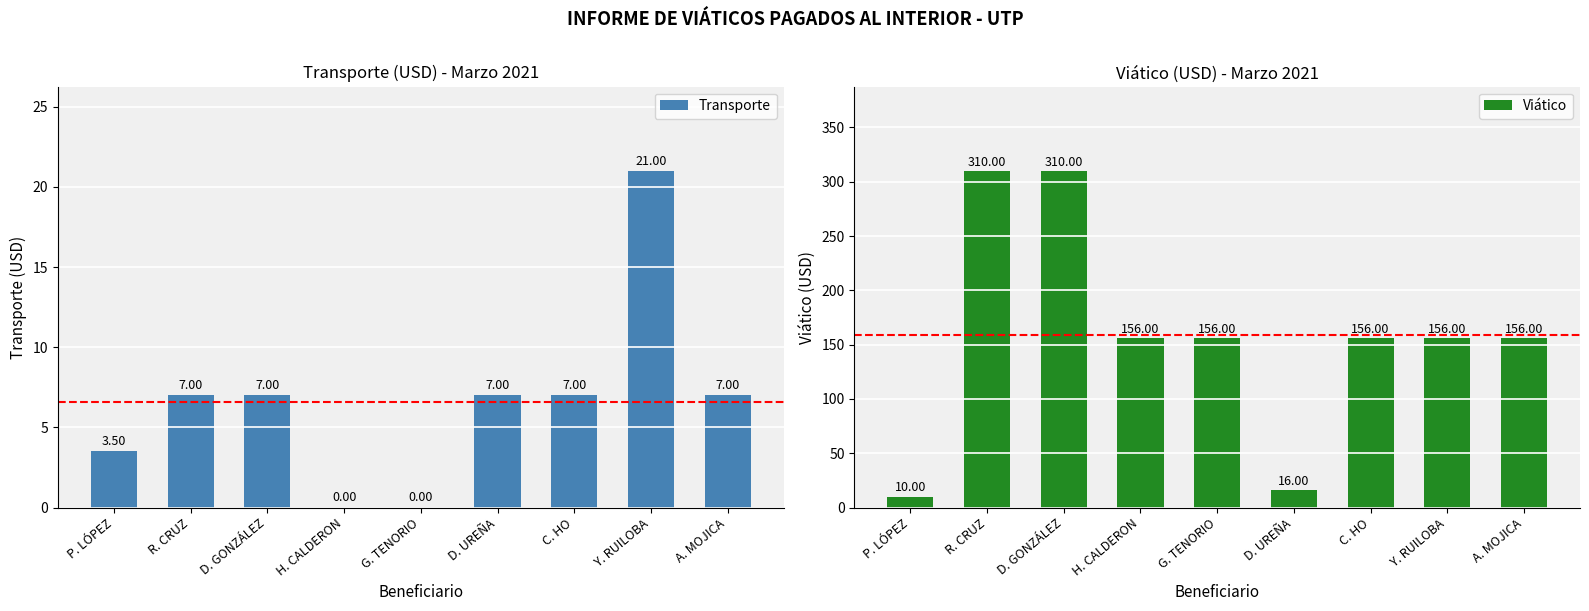

How many bars are there in each group?

2